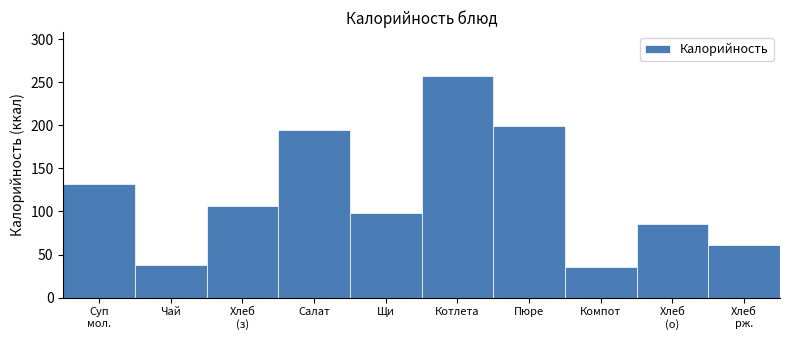

Reading left to right, extract all data points from this chart.

132.0	38.2	106.6	195.0	97.7	256.9	199.3	35.9	85.2	61.2